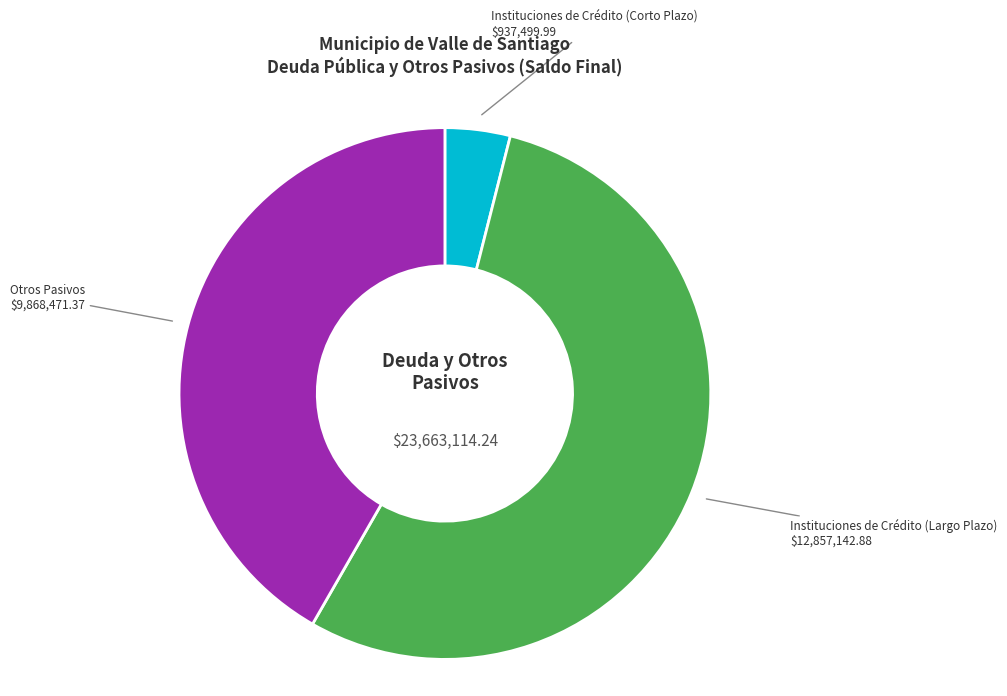

What is the smallest slice in the pie chart?

Instituciones de Crédito (Corto Plazo)